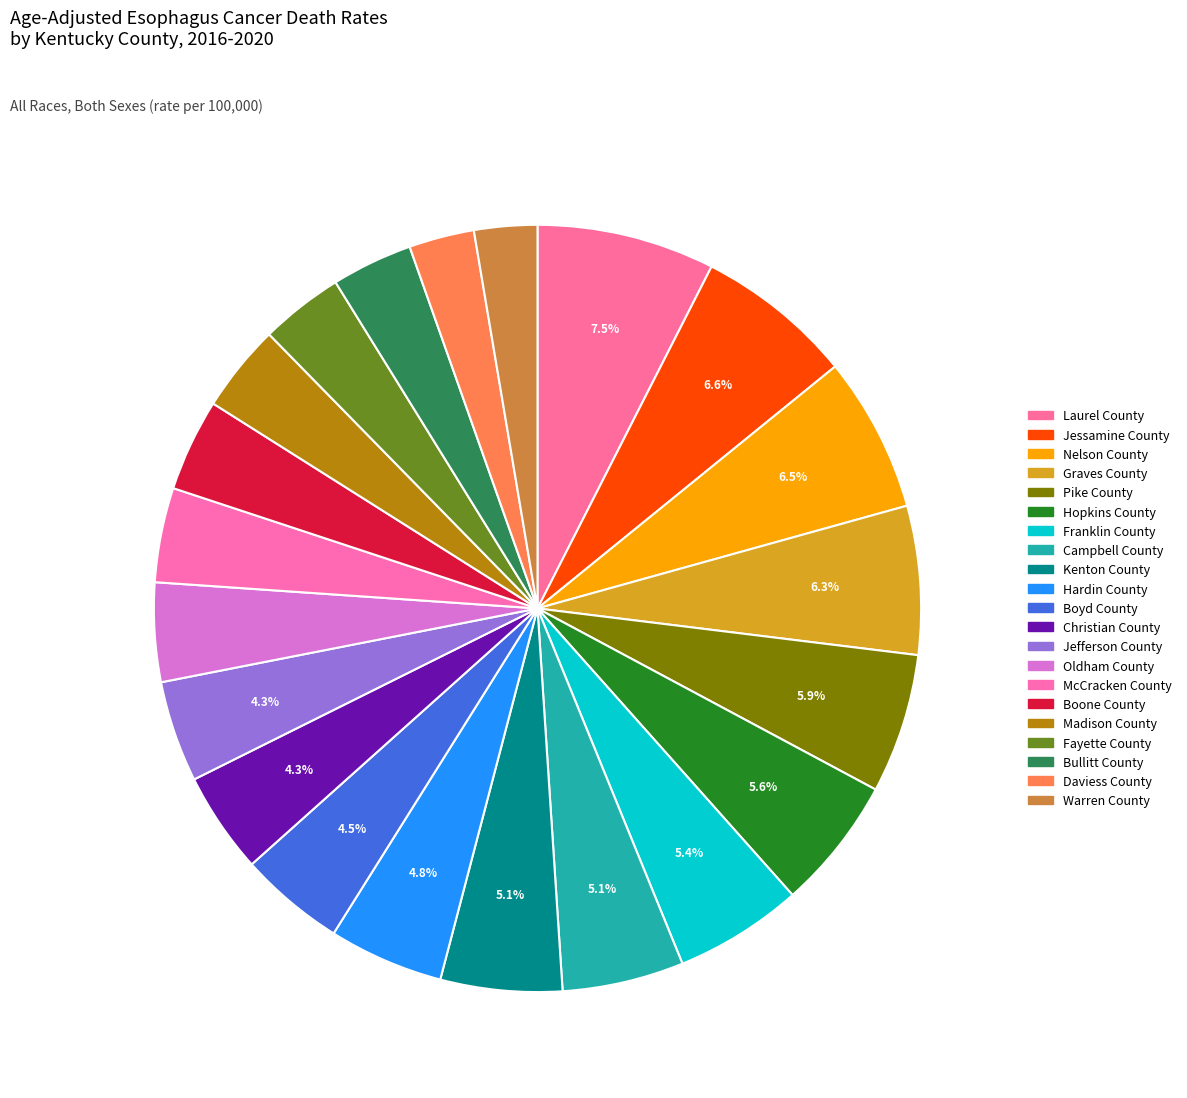

How many slices are in this pie chart?

21